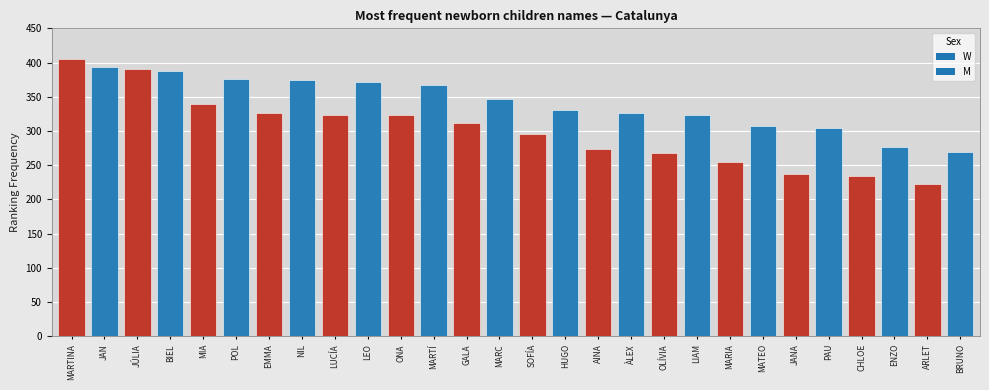

What is the difference between the second highest and minimum values?

170